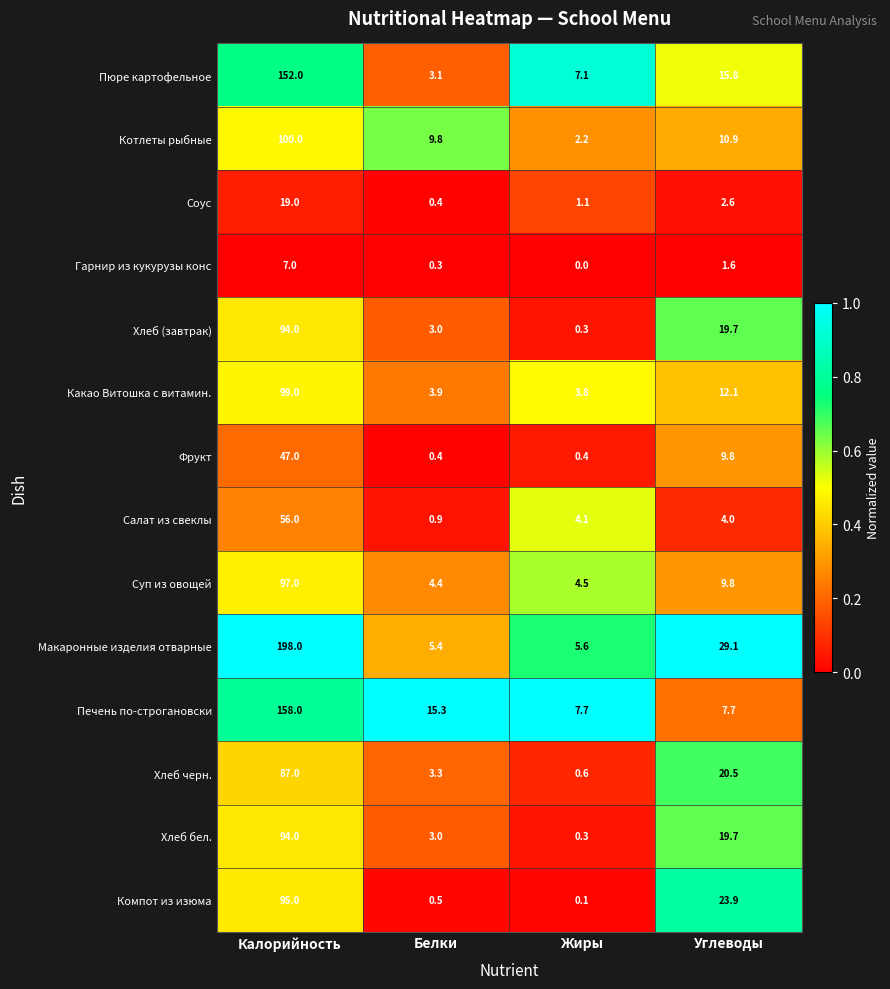

Which series has the largest total across all categories?

Макаронные изделия отварные